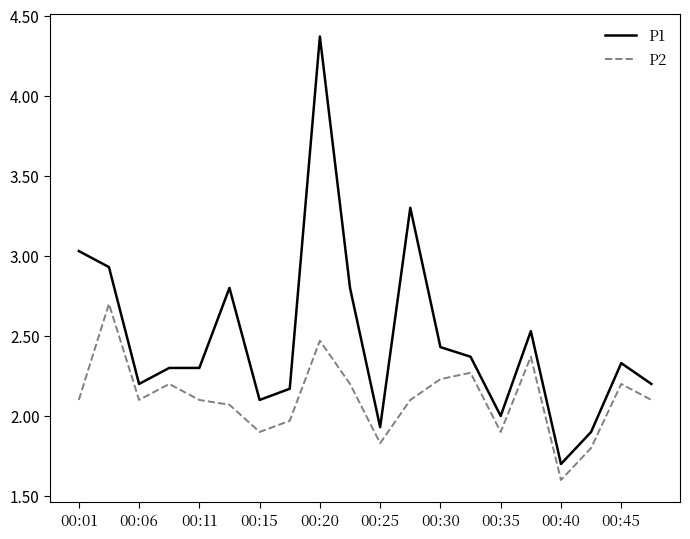

Which series has the largest range (max minus min)?

P1